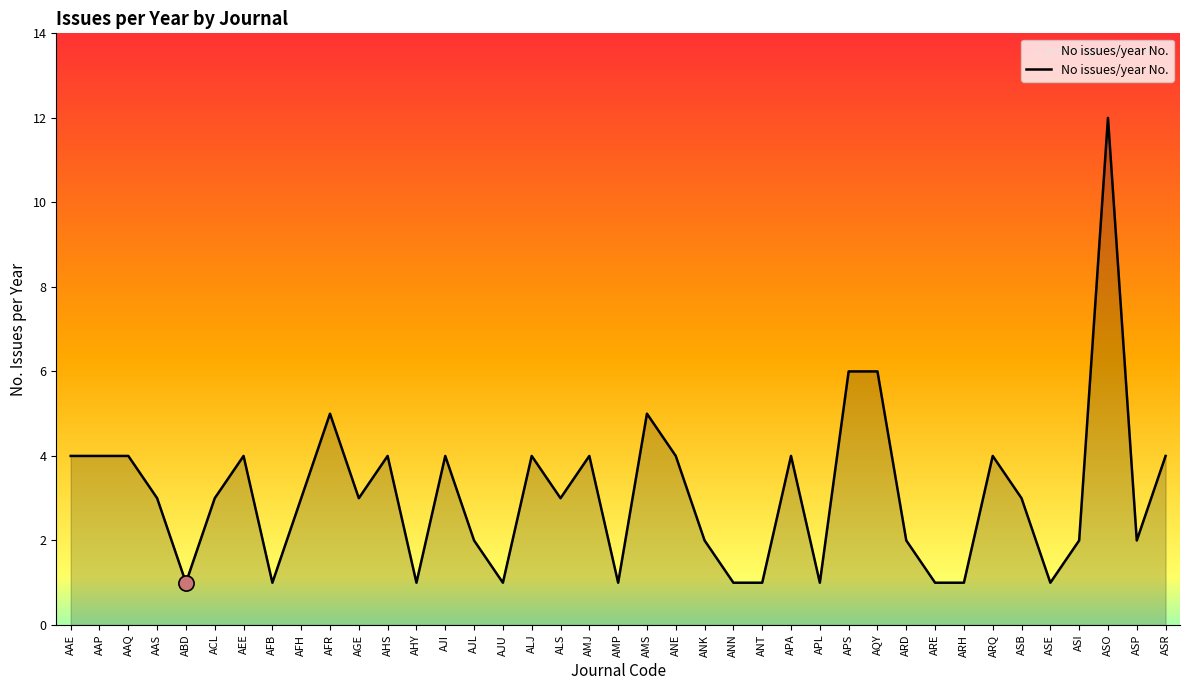

What is the ratio of the value at AFH to the value at ARH?

3.0